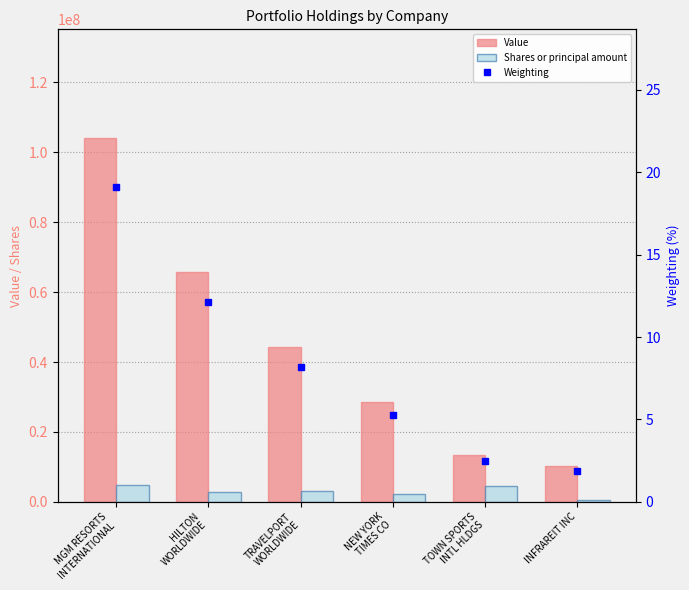

Where does the Shares or principal amount series first go above 3250000?

MGM RESORTS
INTERNATIONAL